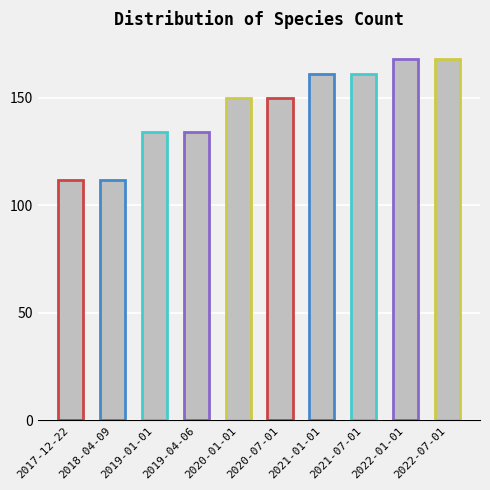

Is it true that the value at 2017-12-22 is 182?

False